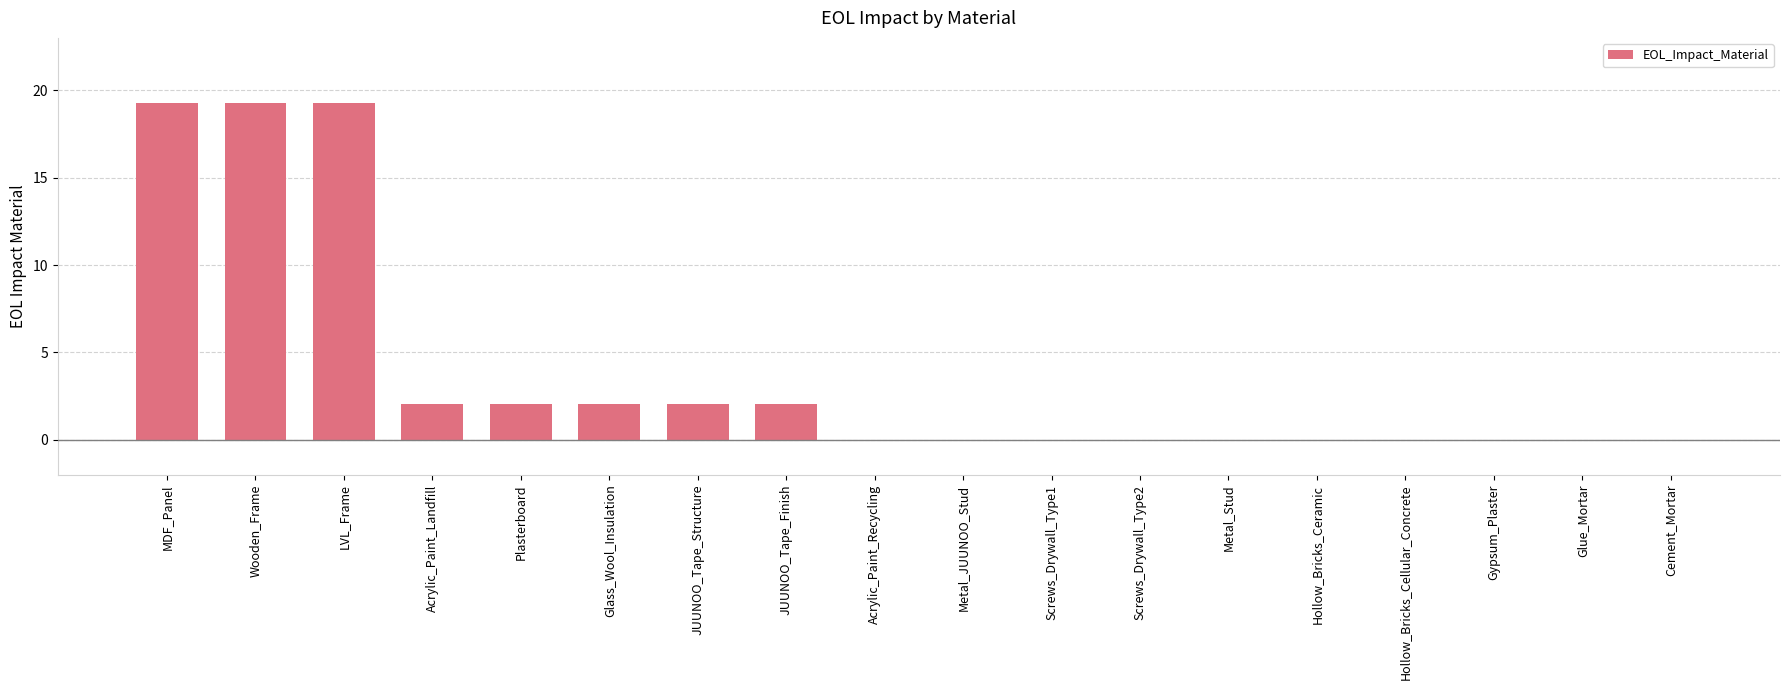

Between Glass_Wool_Insulation and Wooden_Frame, which is larger?

Wooden_Frame